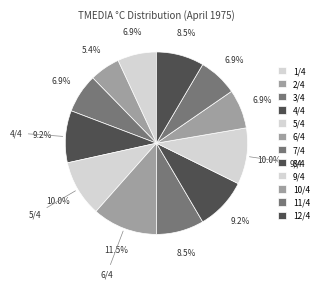

Is the sum of 2/4 and 1/4 greater than half?

No